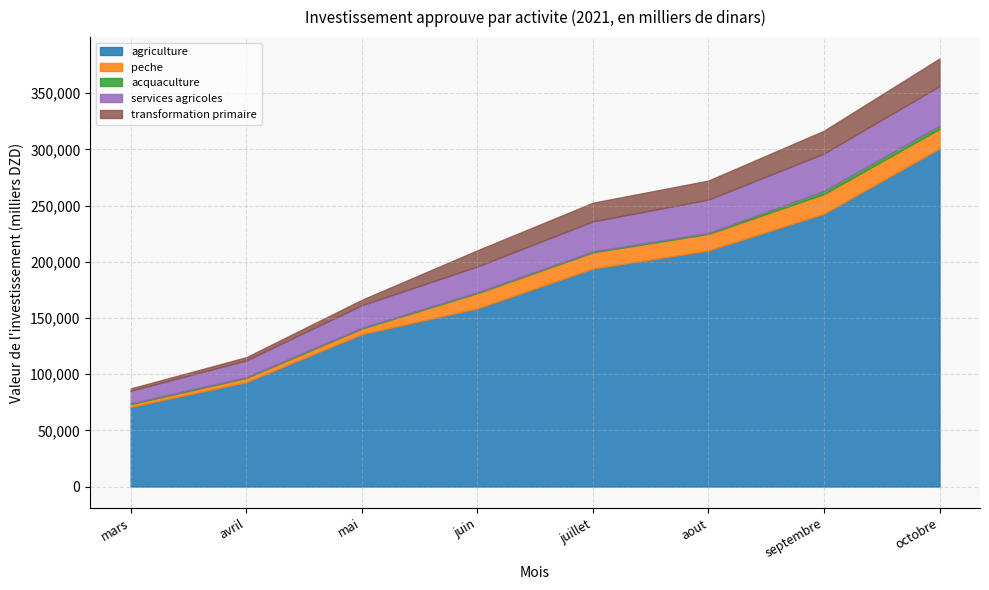

Which category has the highest value in the agriculture series?

octobre